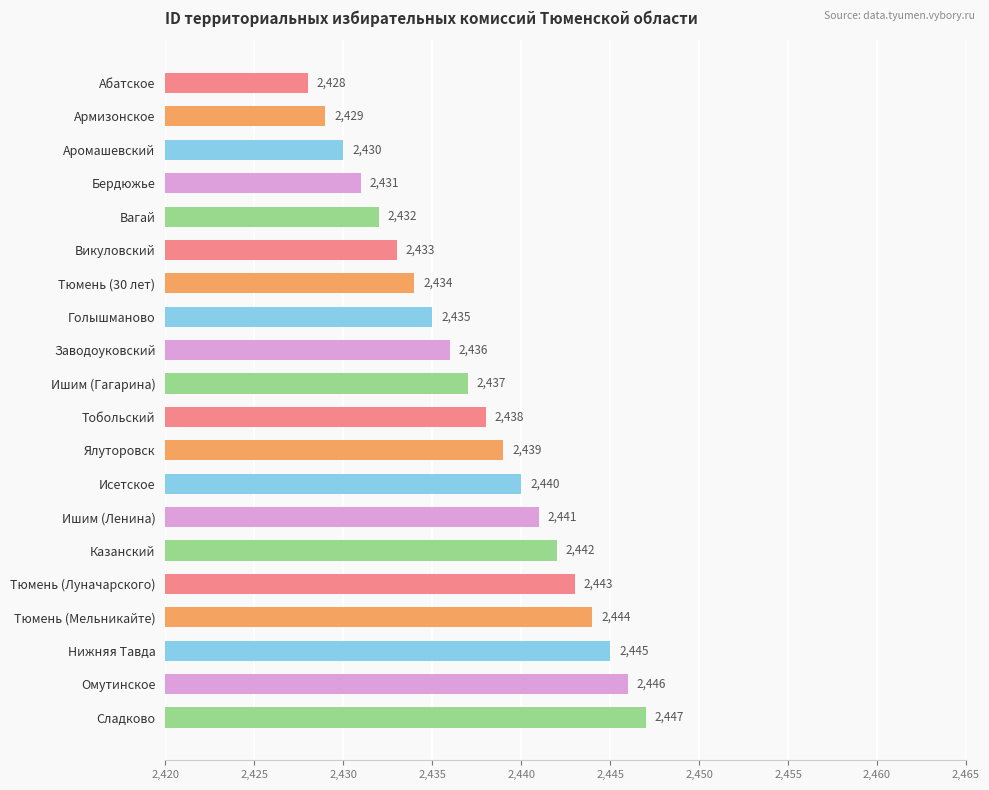

Reading bottom to top, transcribe all the data shown in this chart.

Сладково=2447	Омутинское=2446	Нижняя Тавда=2445	Тюмень (Мельникайте)=2444	Тюмень (Луначарского)=2443	Казанский=2442	Ишим (Ленина)=2441	Исетское=2440	Ялуторовск=2439	Тобольский=2438	Ишим (Гагарина)=2437	Заводоуковский=2436	Голышманово=2435	Тюмень (30 лет)=2434	Викуловский=2433	Вагай=2432	Бердюжье=2431	Аромашевский=2430	Армизонское=2429	Абатское=2428